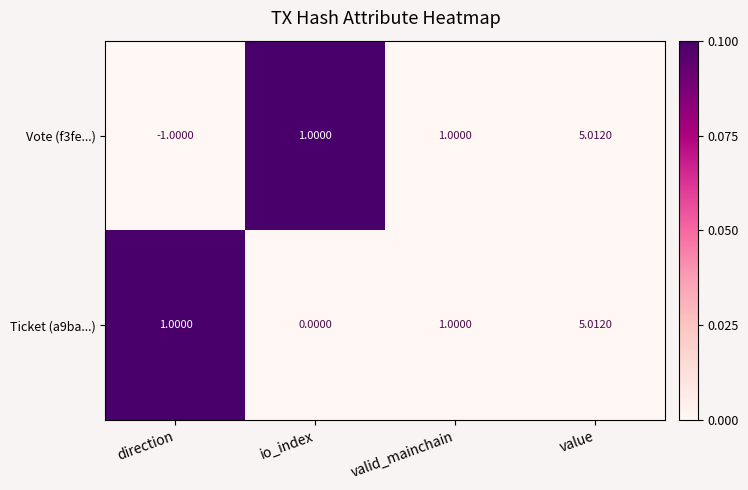

Which category has the lowest value across all series?

direction